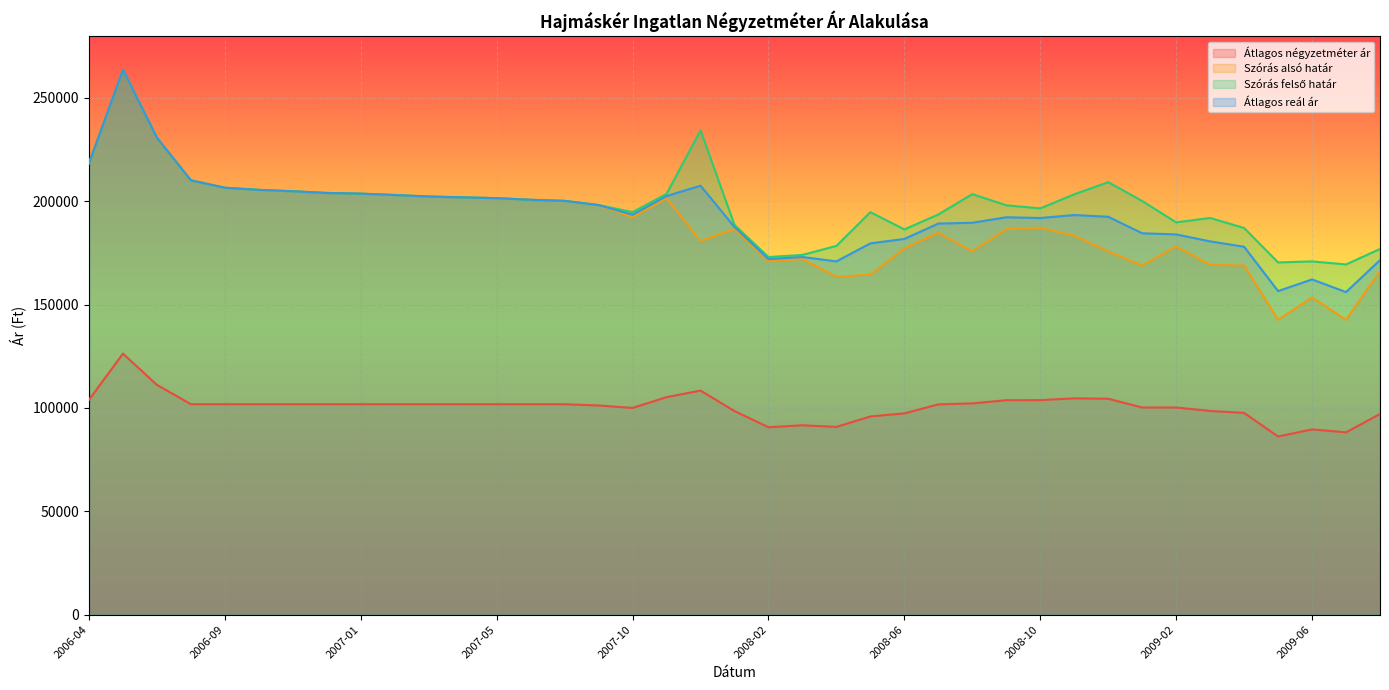

Which series has the widest spread of values?

Szórás alsó határ